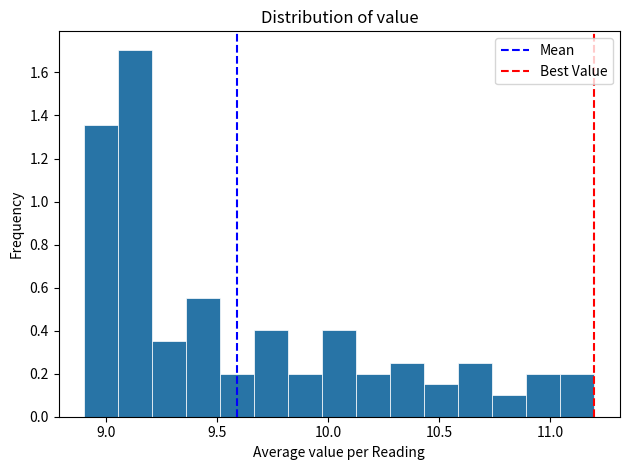

Read against the x-axis, roughly where is the centre of the tallest bar?

9.15